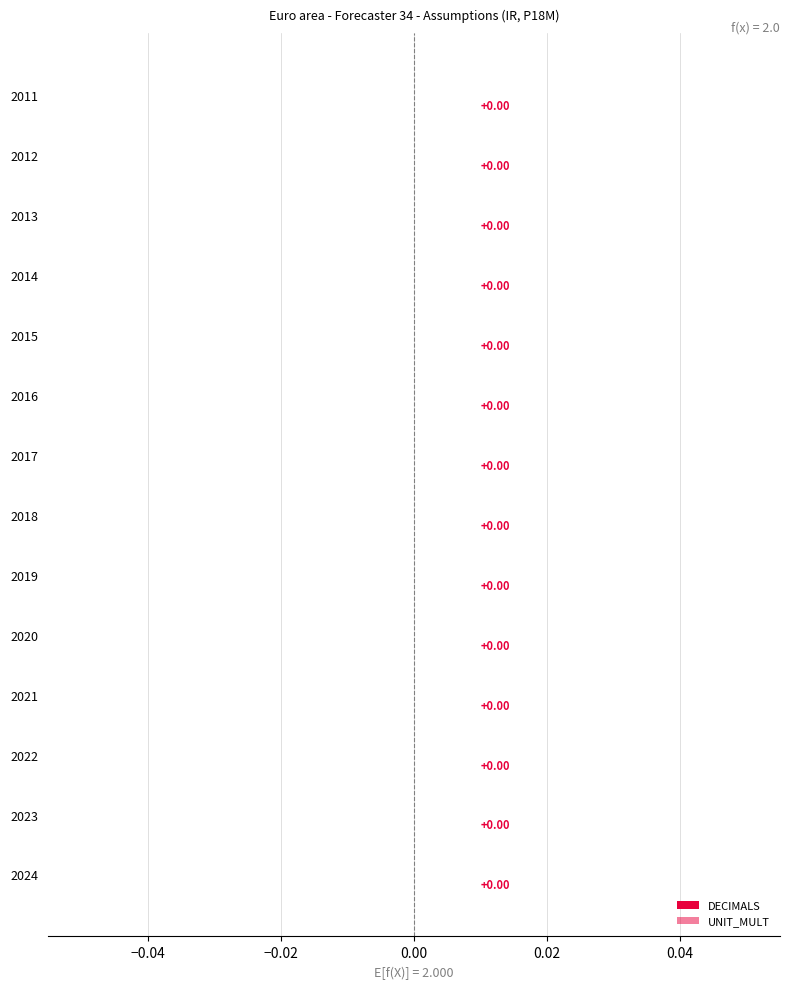

How many groups of bars are there?

14